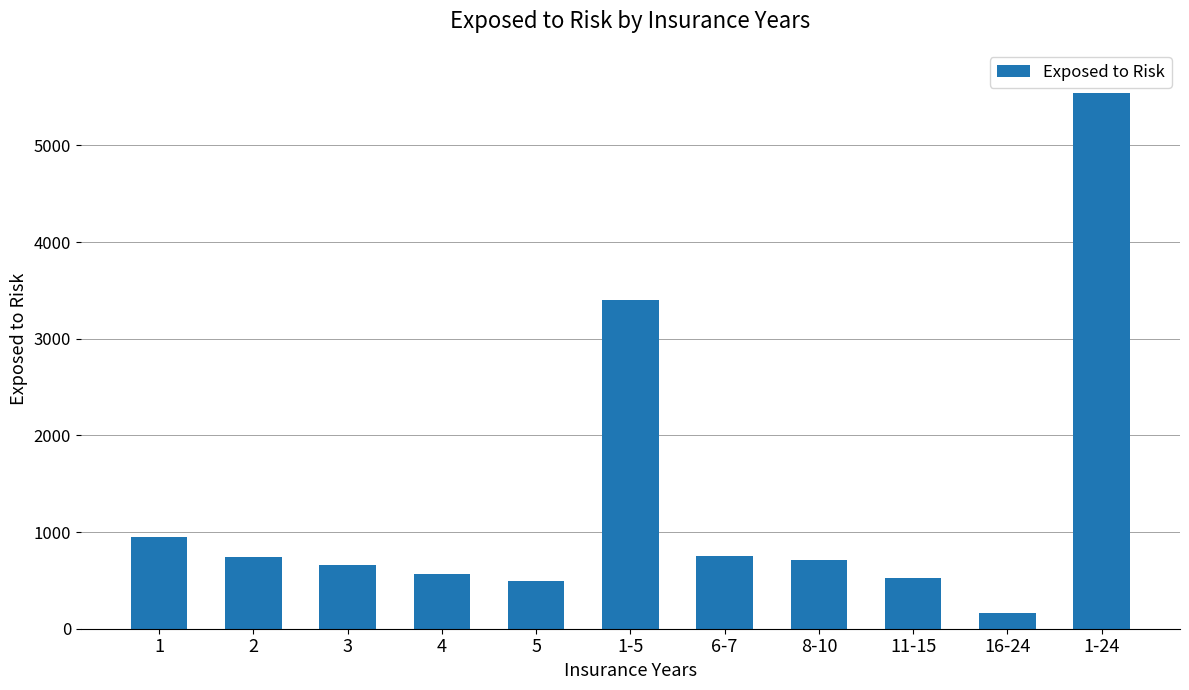

Approximately how many times larger is the value at 1-24 compared to 6-7?

7.4